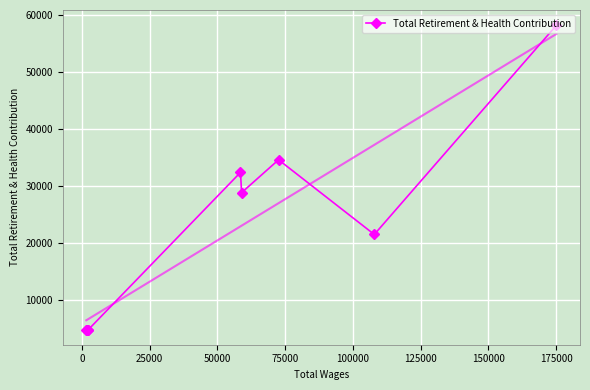

What is the maximum value for Total Retirement & Health Contribution?

58222